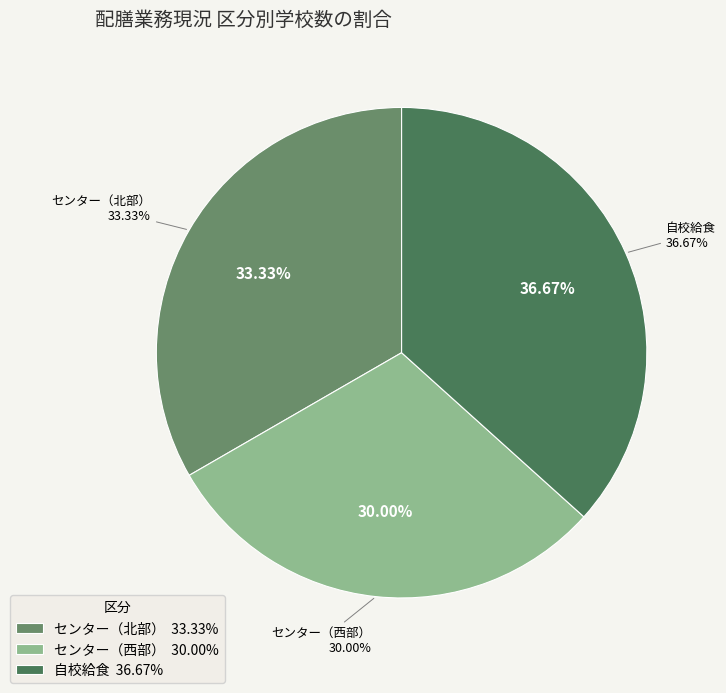

Rank the categories by value from highest to lowest.

自校給食, センター（北部）, センター（西部）